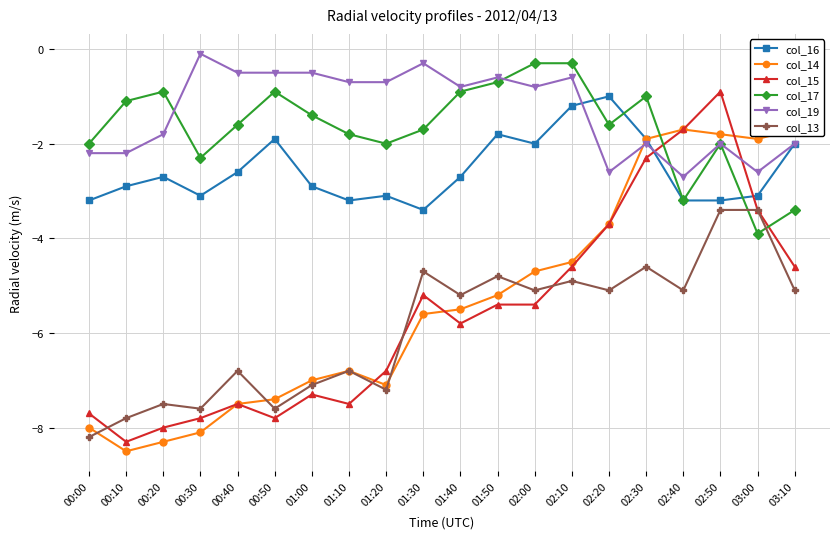

What is the sum of the col_19 values at 01:10 and 01:20?

-1.4